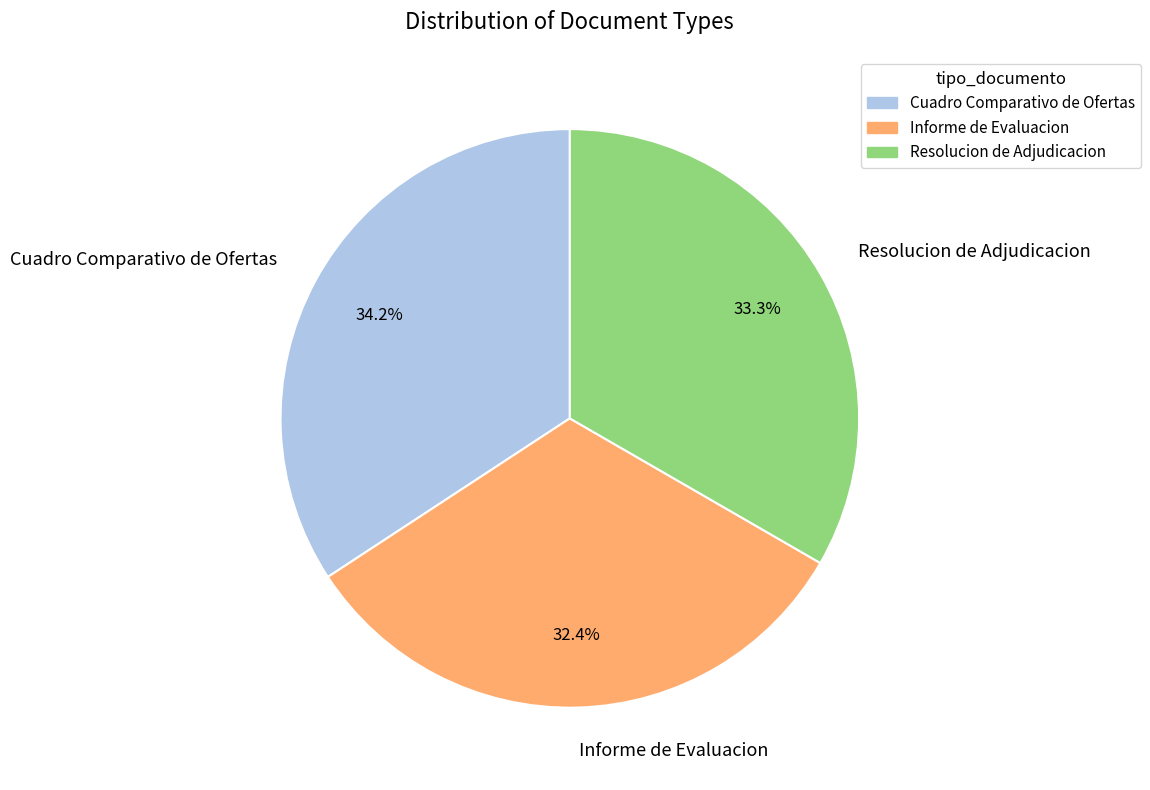

The Resolucion de Adjudicacion slice represents 45% of the pie. True or false?

False